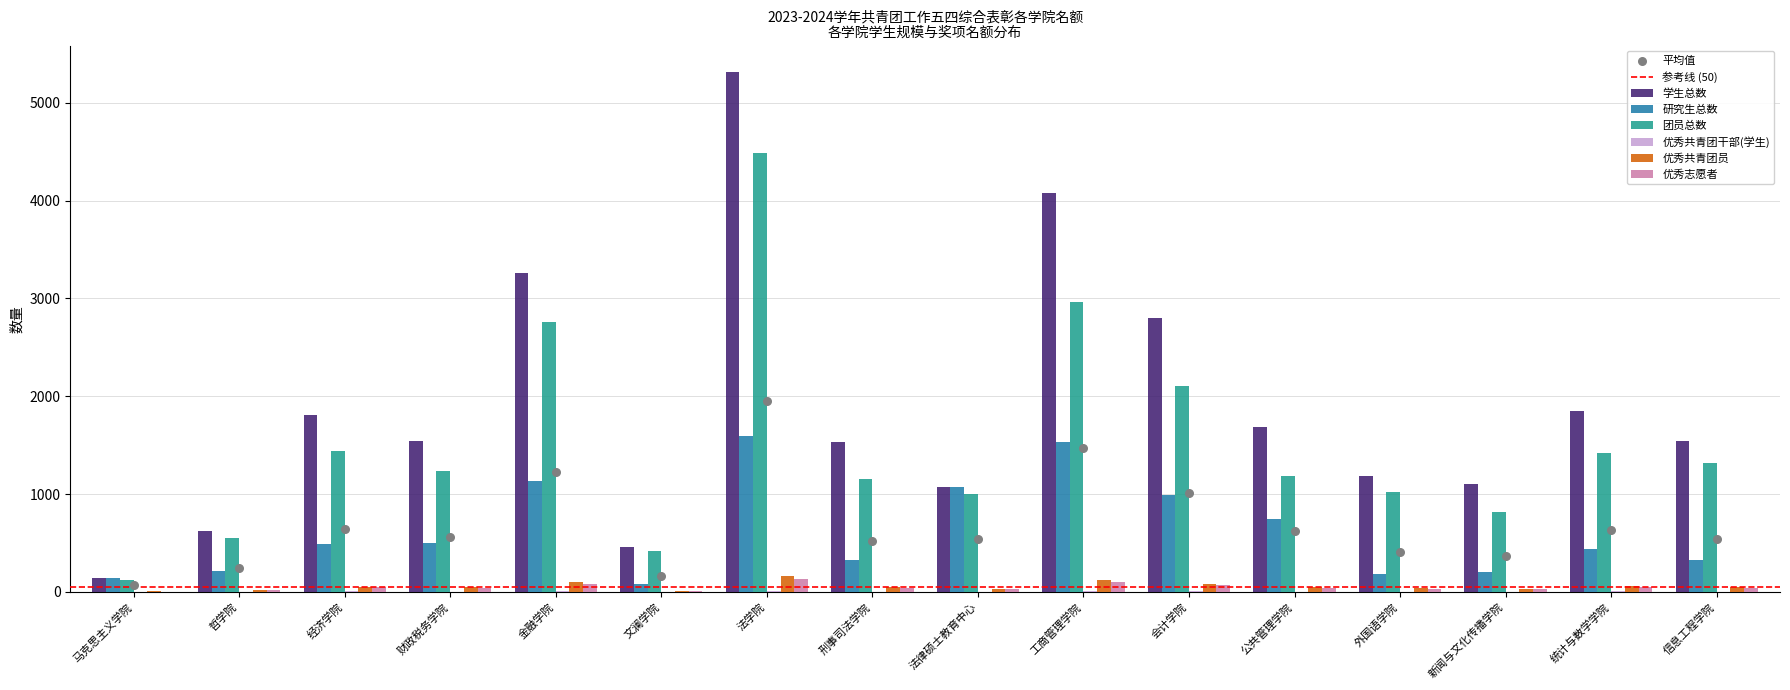

Is the value of 优秀共青团员 at 马克思主义学院 greater than the value of 学生总数 at 信息工程学院?

No